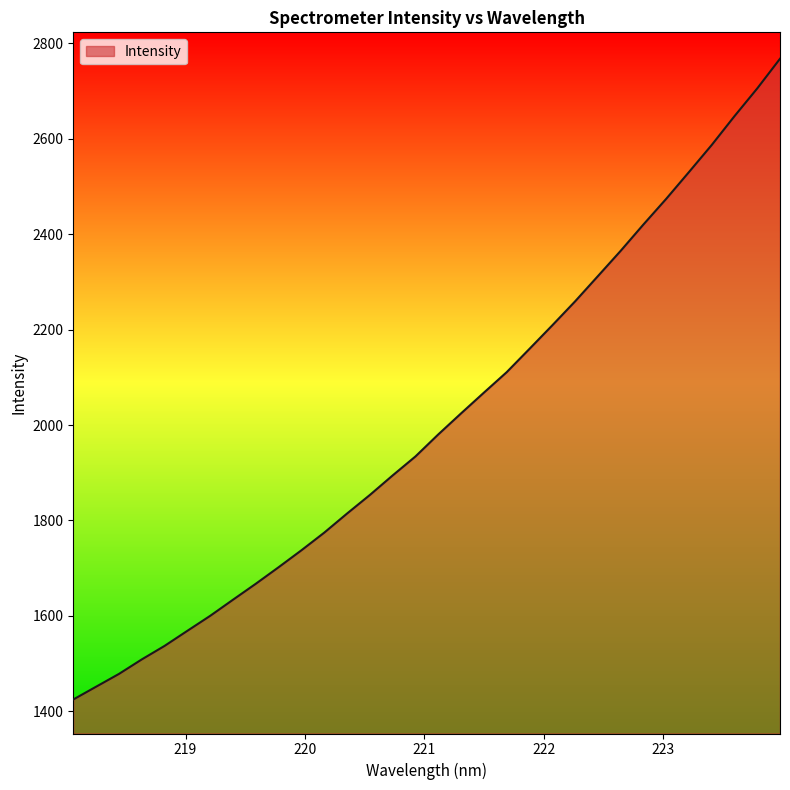

What is the greatest value displayed?

2767.3